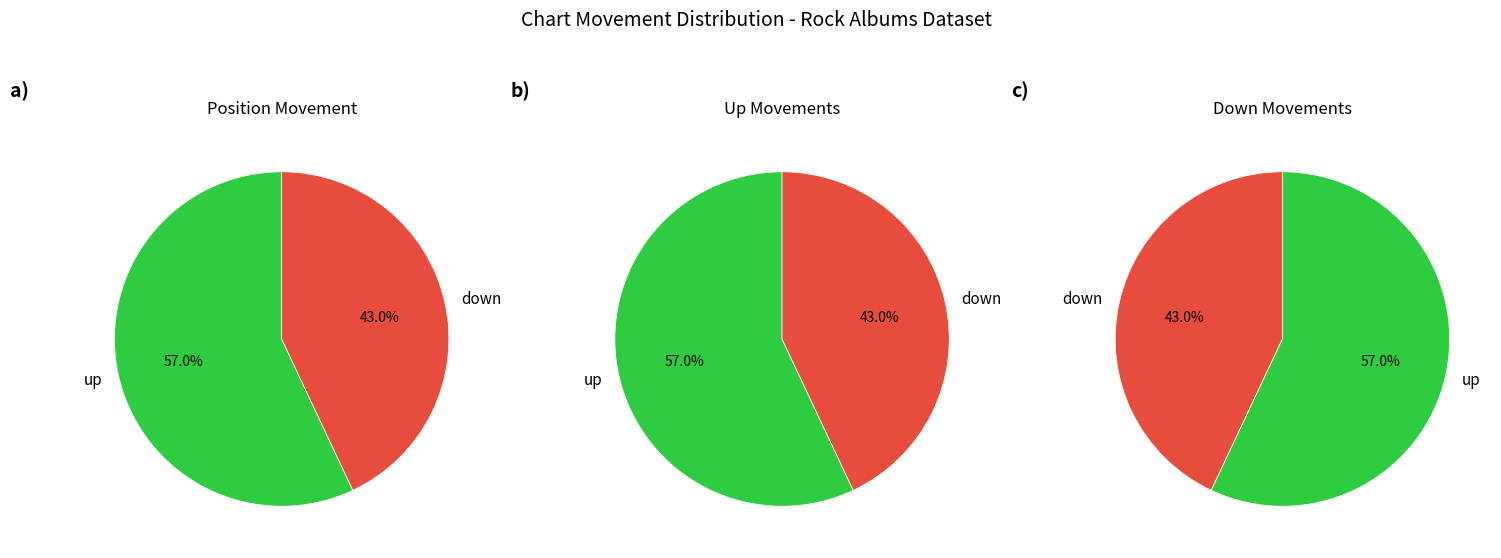

Does down represent more than half of the total?

No